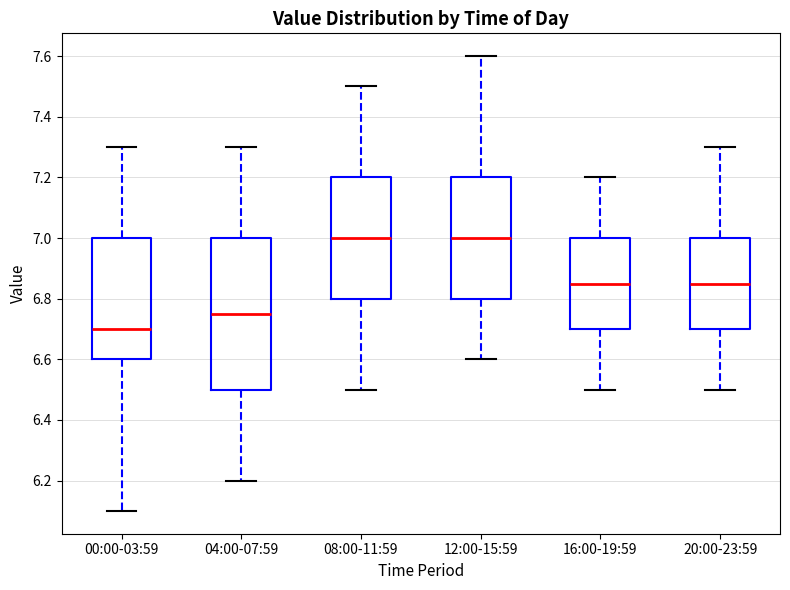

Where is the upper edge of the box for 08:00-11:59 on the y-axis? The values are not printed on the chart, so give them approximately, as read against the axis.

7.20